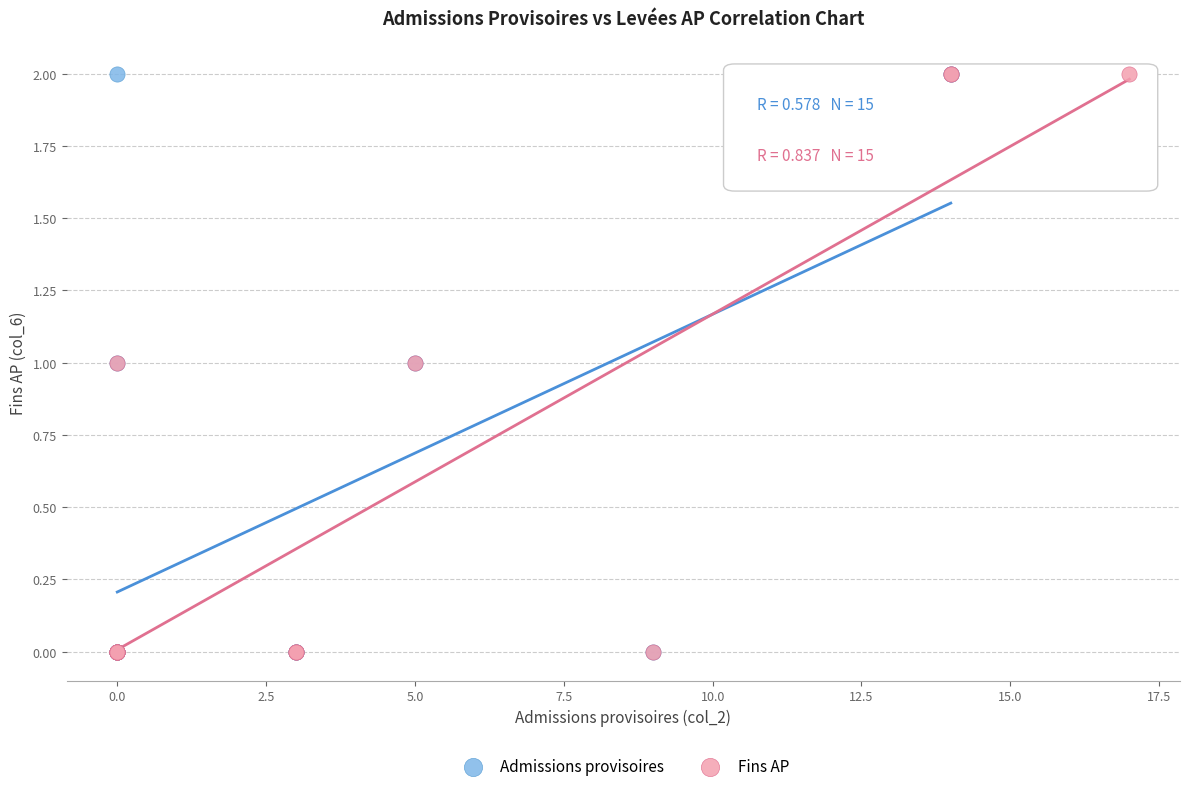

What are all the series names shown in the legend?

Admissions provisoires, Fins AP